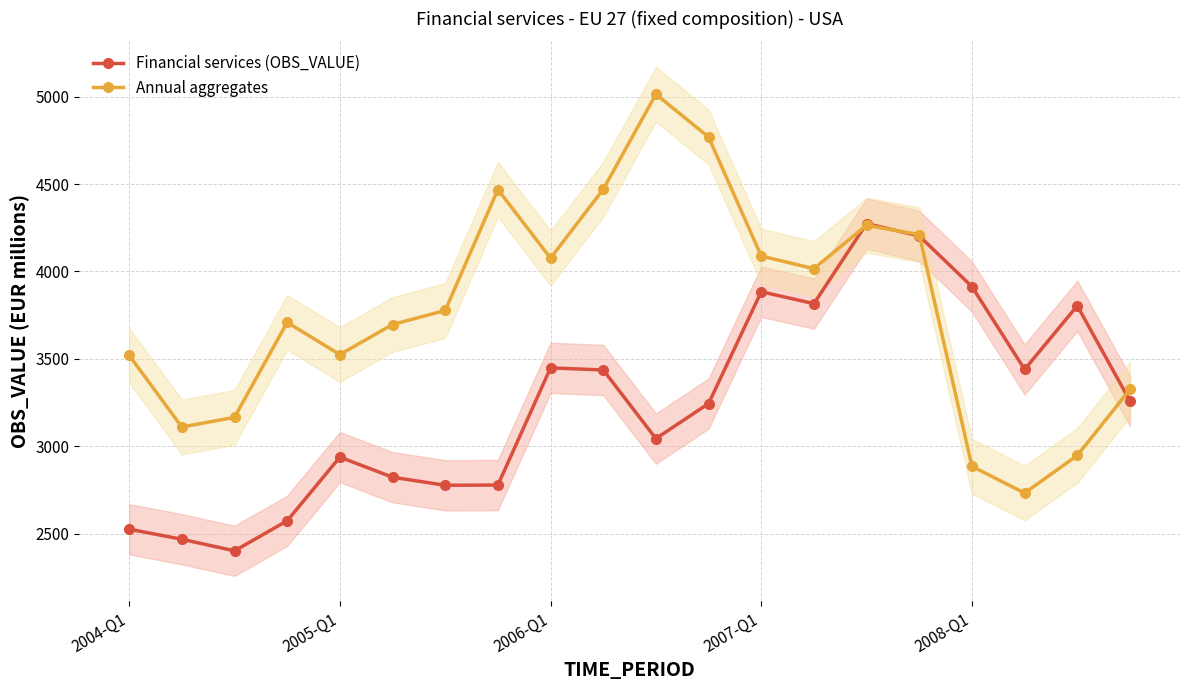

What is the lowest value of the Annual aggregates series?

2731.9